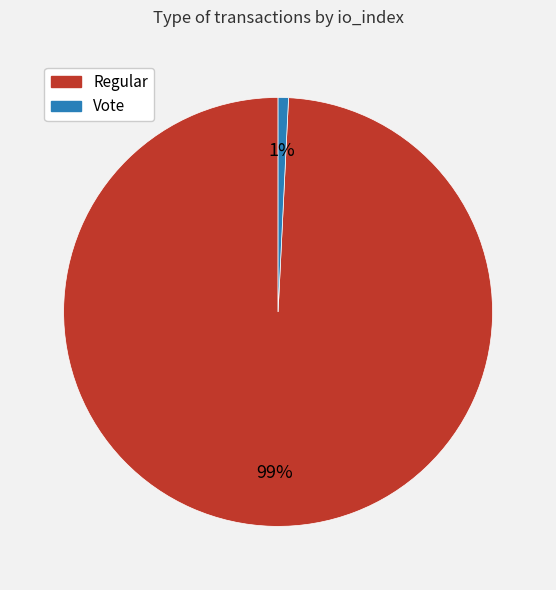

Do Vote and Regular together represent more than half of the pie?

Yes